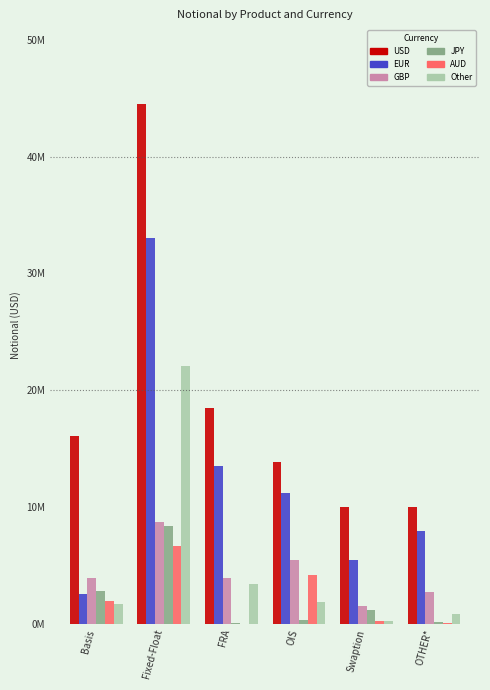

What is the spread (max minus min) of values at Basis?

14406590